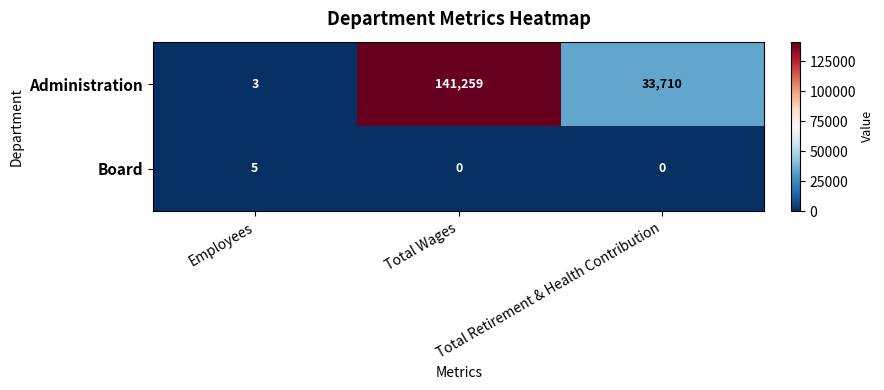

What is the total value across all series at Total Retirement & Health Contribution?

33710